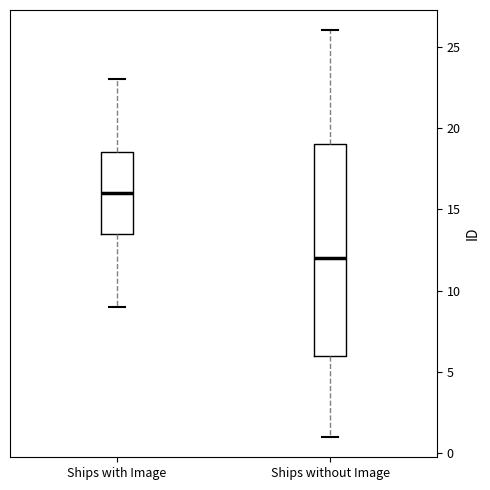

Reading left to right, transcribe this box plot: for each box, give where its median line is, the range the box spans, and where its two whiskers end, as read against the y-axis. The values are not printed on the chart, so give them approximately, as read against the axis.

Ships with Image: median 16.0, box 13.5 to 18.5, whiskers 9.0 to 23.0
Ships without Image: median 12.0, box 6.0 to 19.0, whiskers 1.0 to 26.0